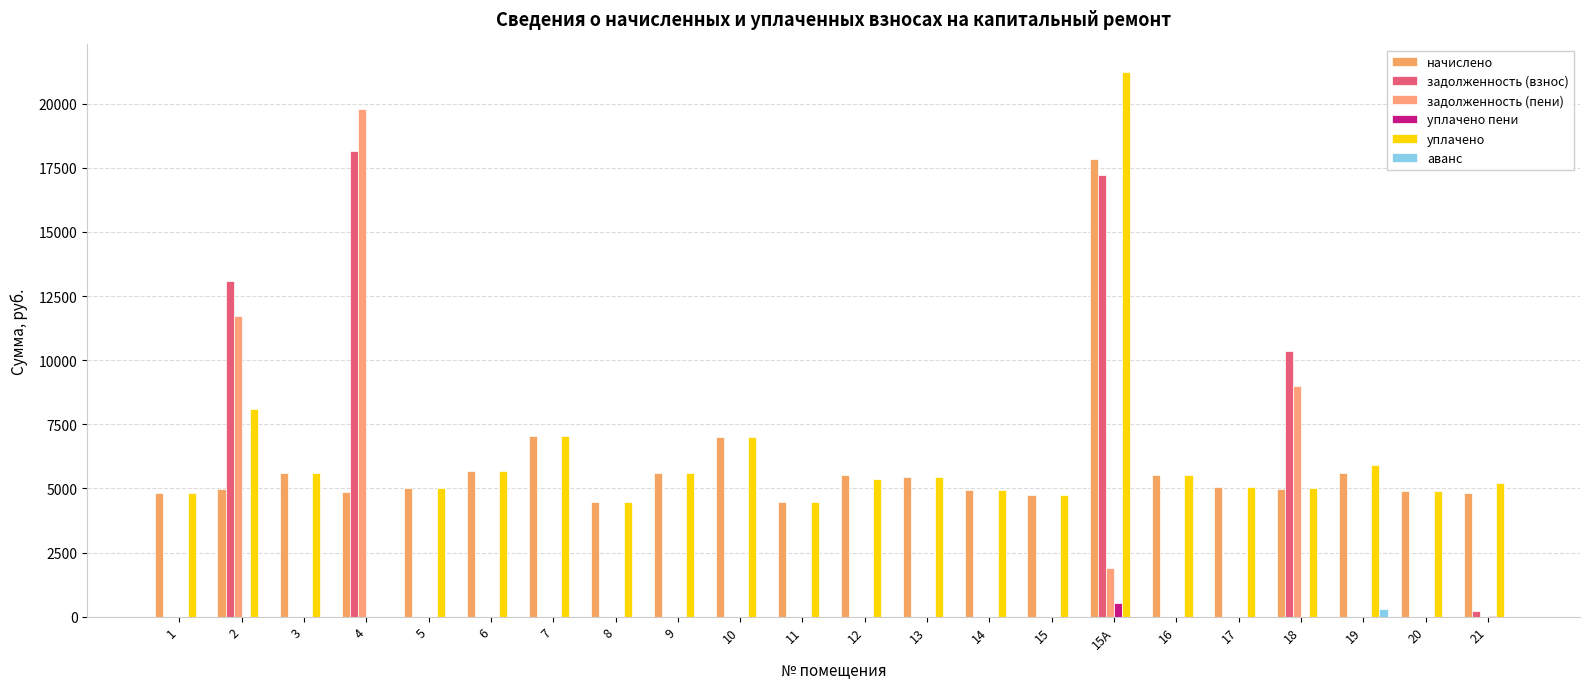

At how many categories does at least one series exceed 10792?

3